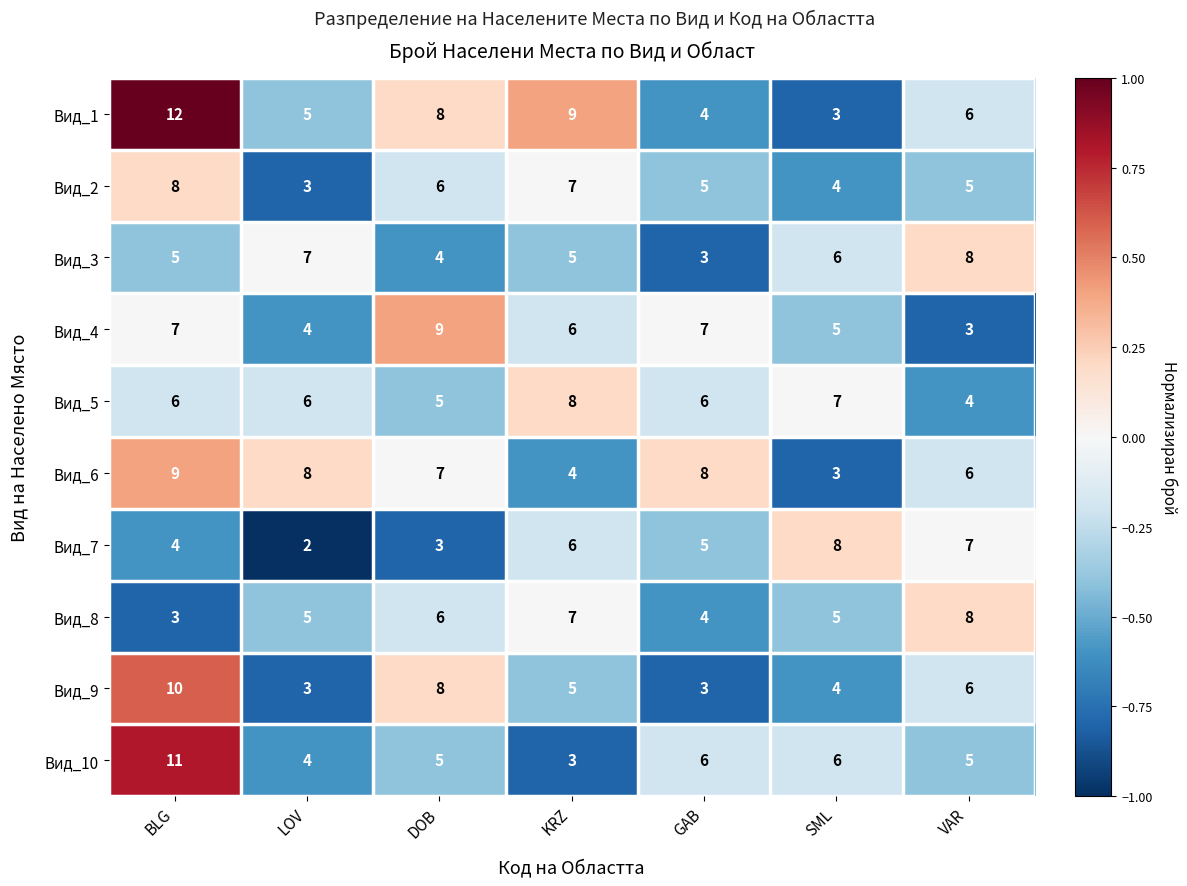

True or false: Вид_6 has a value of 9 at VAR.

False